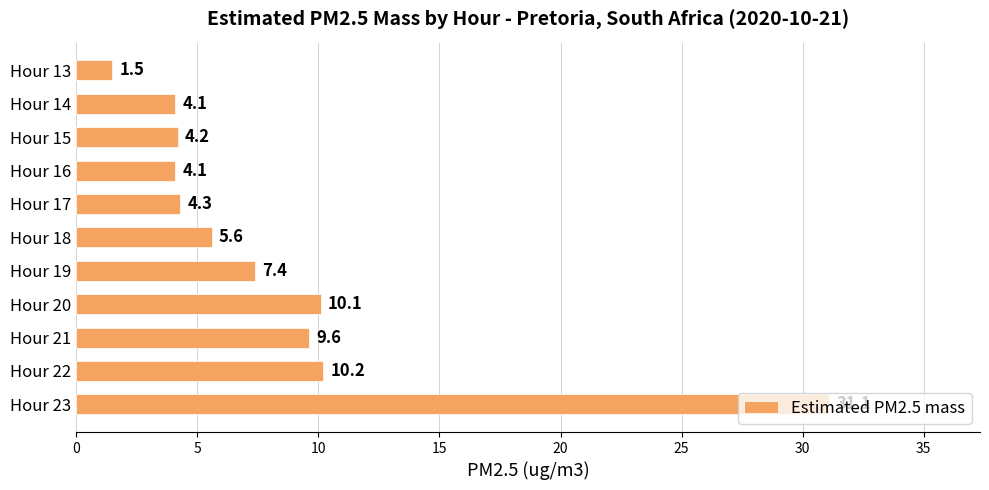

Which category has the highest value across all series?

Hour 23